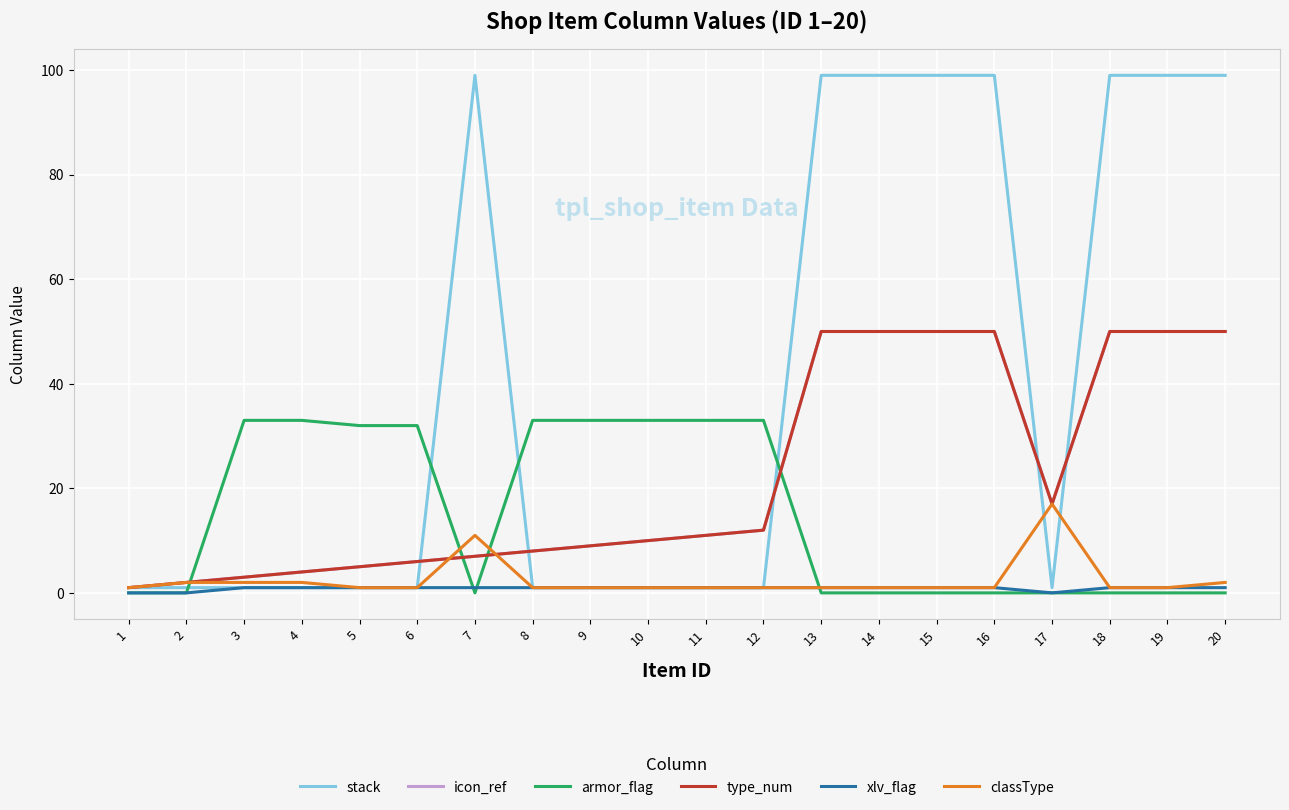

True or false: classType and type_num intersect in this chart.

True